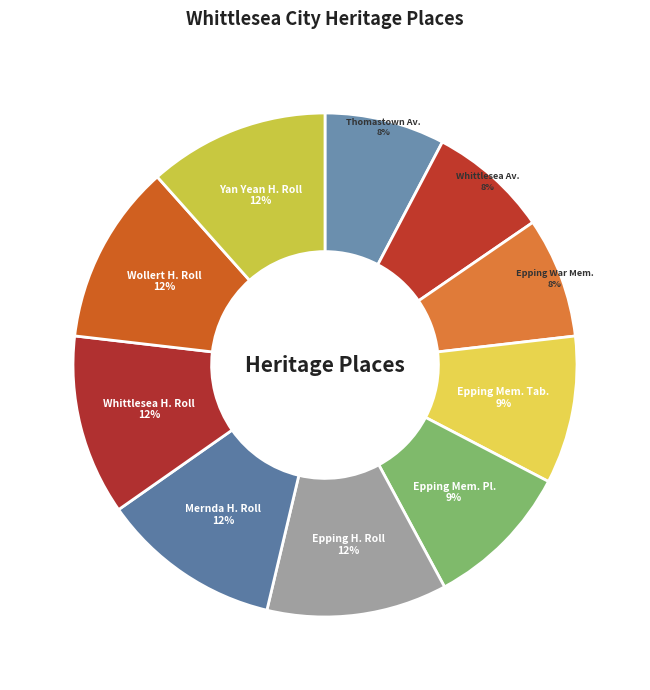

Is there a majority slice in this chart?

No